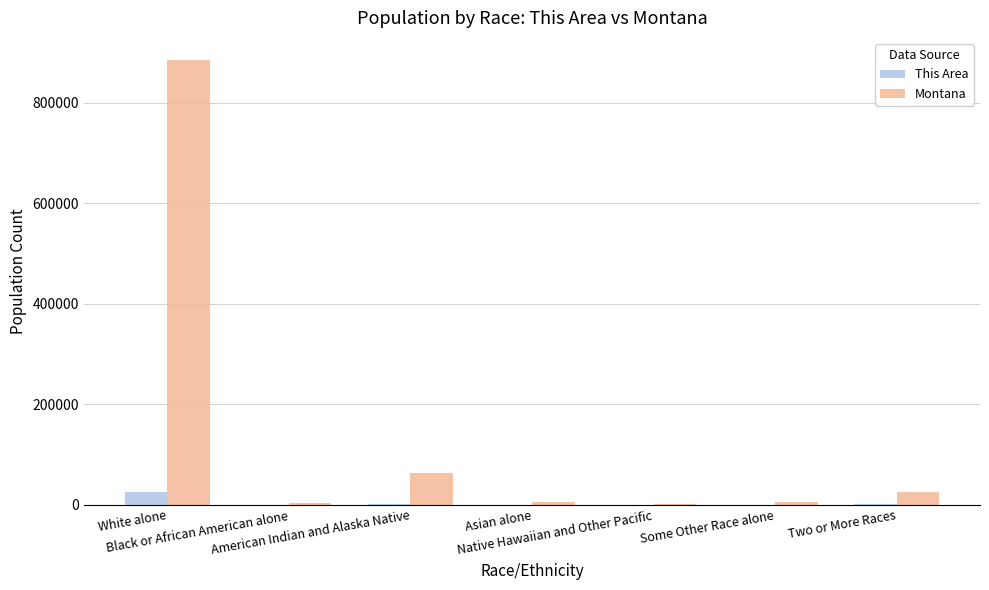

Between Black or African American alone and Two or More Races, which series saw the biggest shift?

Montana